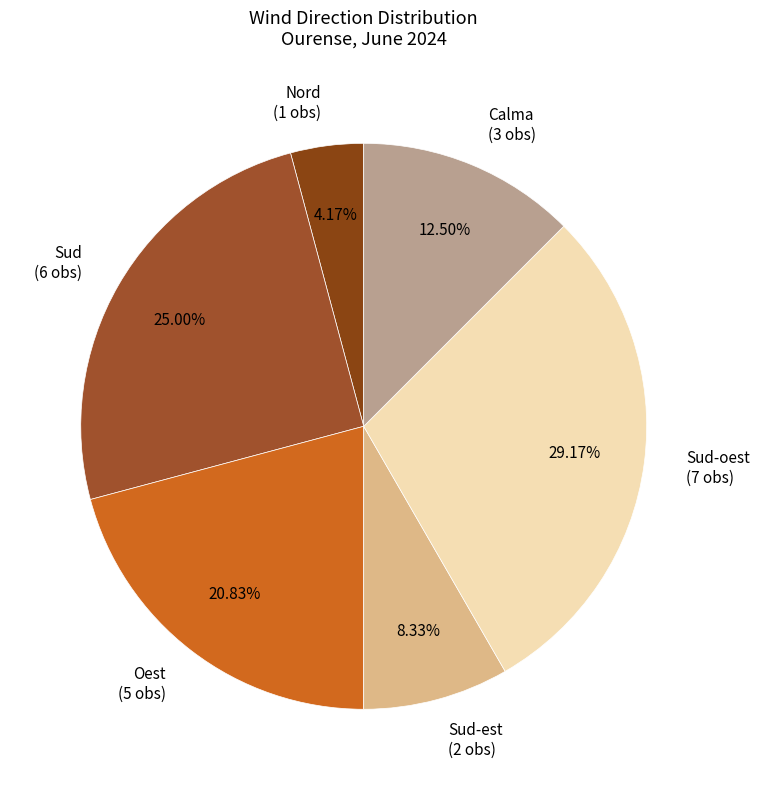

Is there a majority slice in this chart?

No